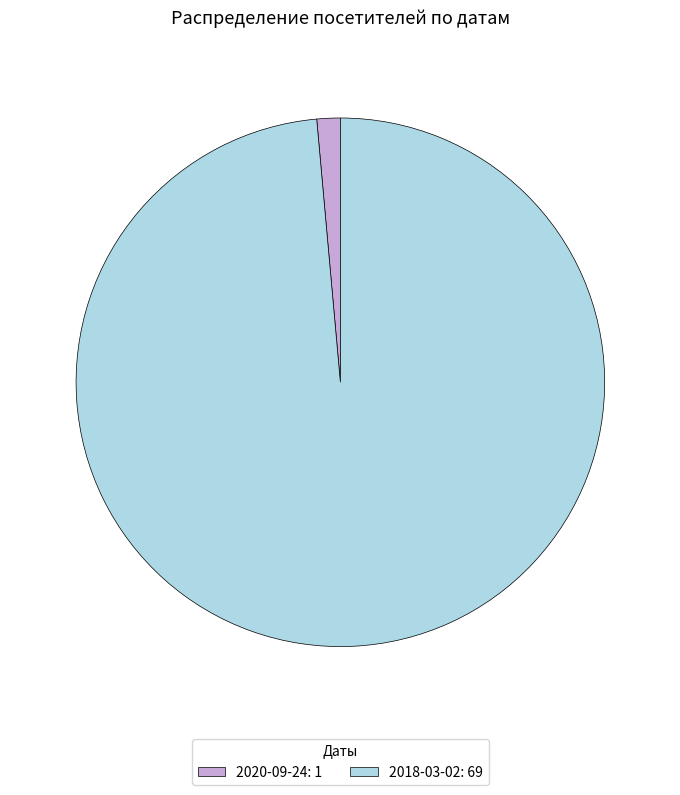

How many slices are in this pie chart?

2